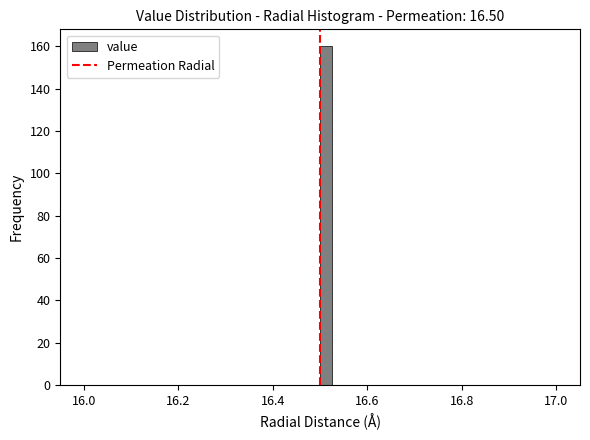

Read against the x-axis, roughly where is the centre of the tallest bar?

16.52